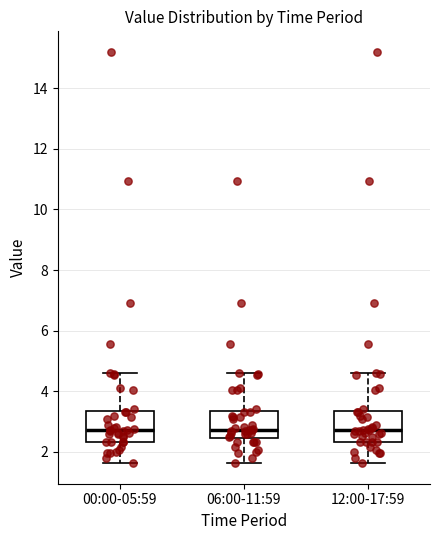

Where does the median line of the box for 12:00-17:59 sit on the y-axis? The values are not printed on the chart, so give them approximately, as read against the axis.

2.8